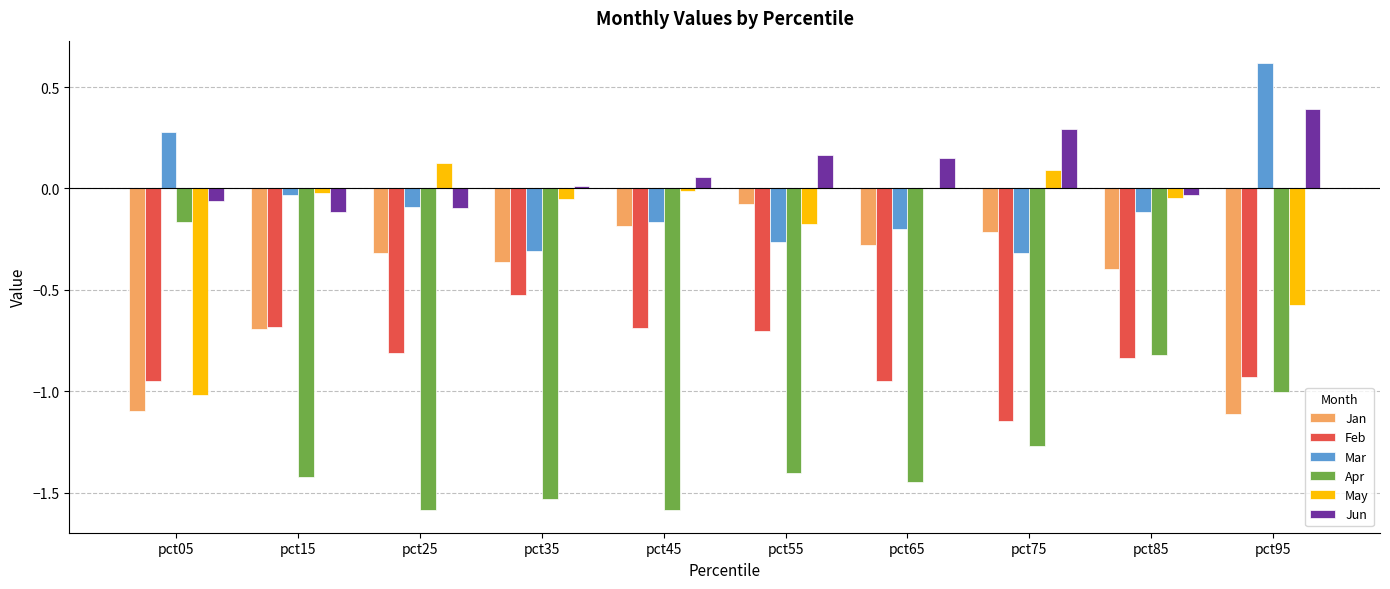

Which series changed the most between pct05 and pct25?

Apr